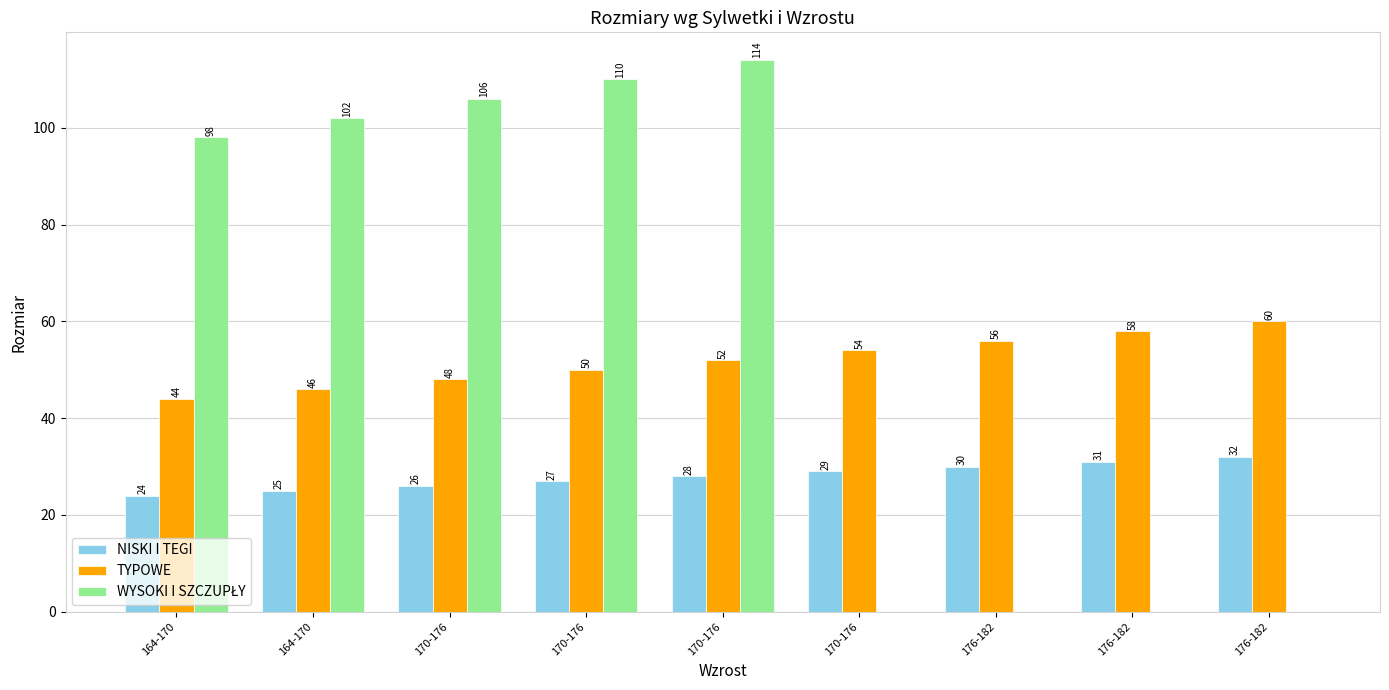

List the labels in order of WYSOKI I SZCZUPŁY value, smallest first.

170-176, 176-182, 176-182, 176-182, 164-170, 164-170, 170-176, 170-176, 170-176